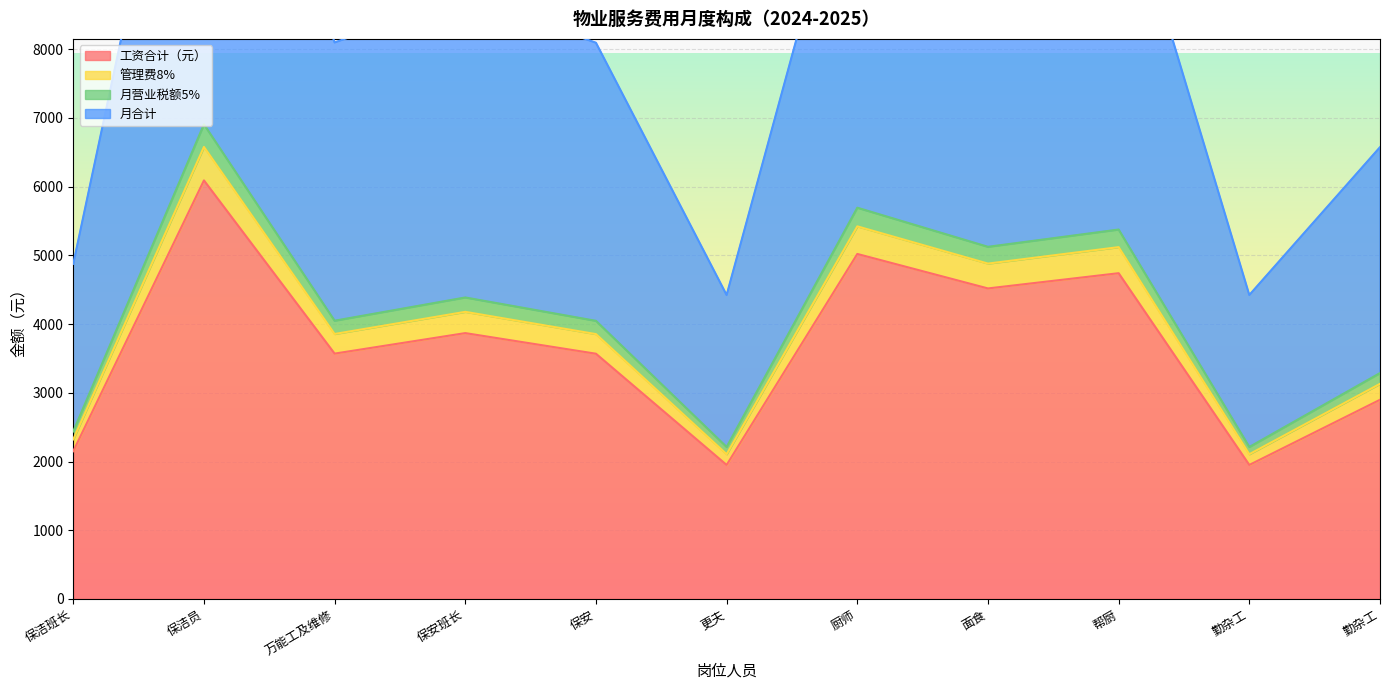

True or false: 月营业税额5% and 工资合计（元） intersect in this chart.

False